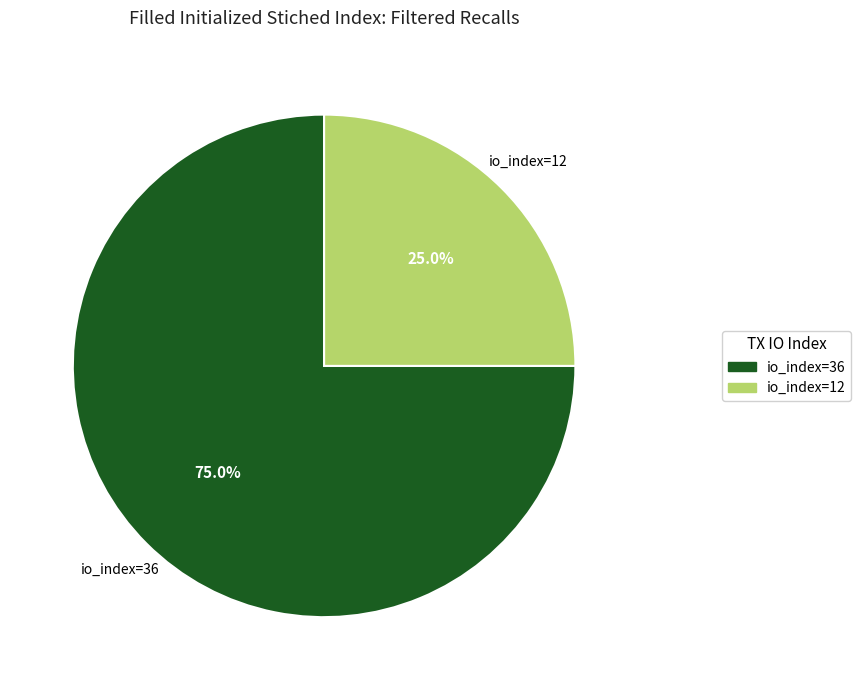

What percentage is NOT represented by io_index=36?

25.0%